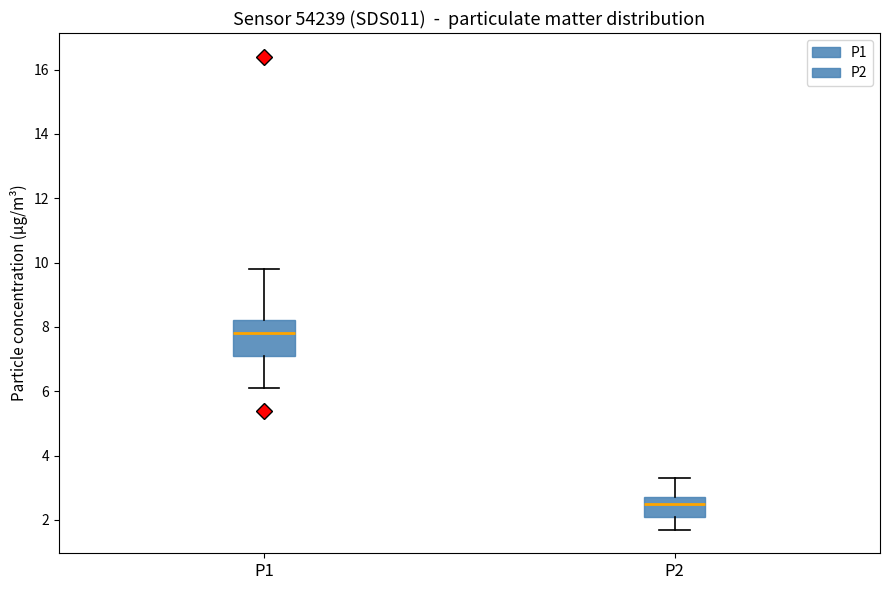

Which box is the tallest, from its lower edge to its upper edge?

P1